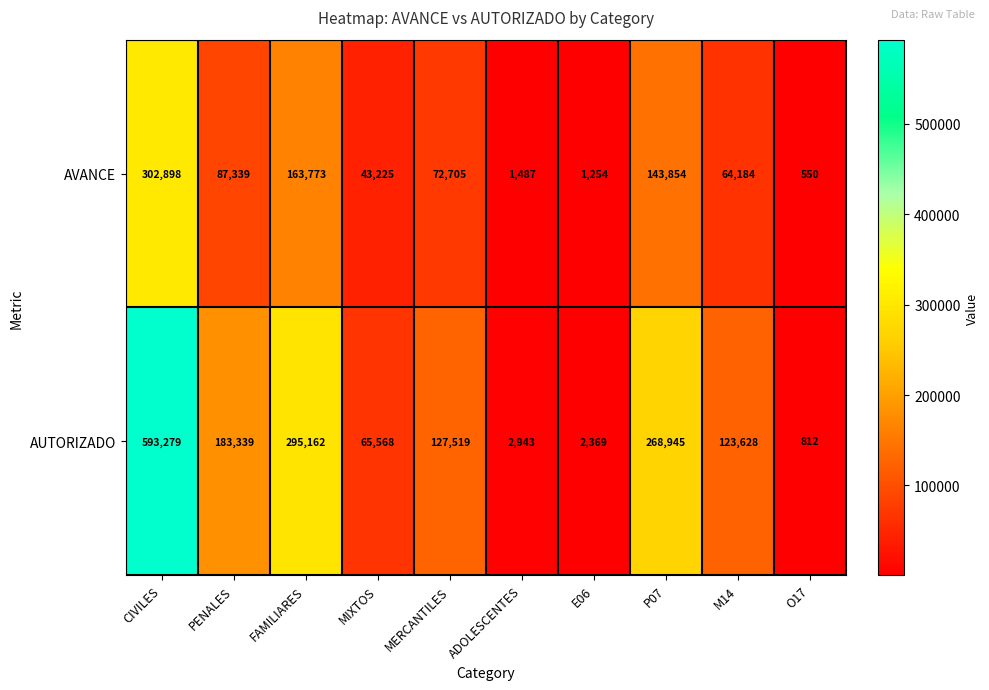

The AUTORIZADO series shows 183339 at PENALES. True or false?

True